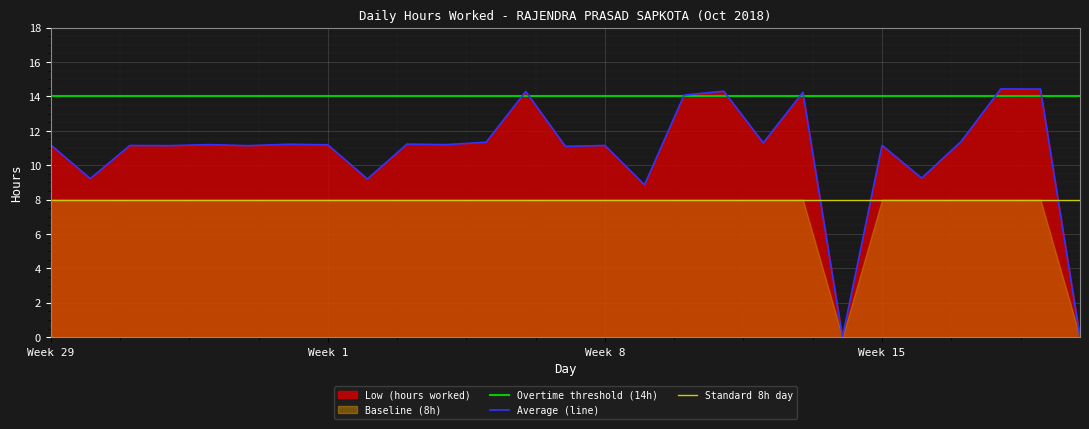

What is the value of the Low (hours worked) point at the 15th from the left?

11.2